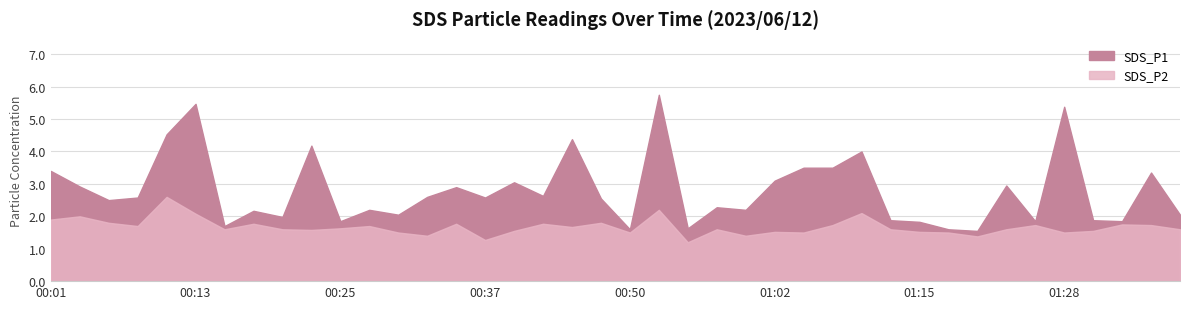

What is the sum of all SDS_P1 values?

112.0